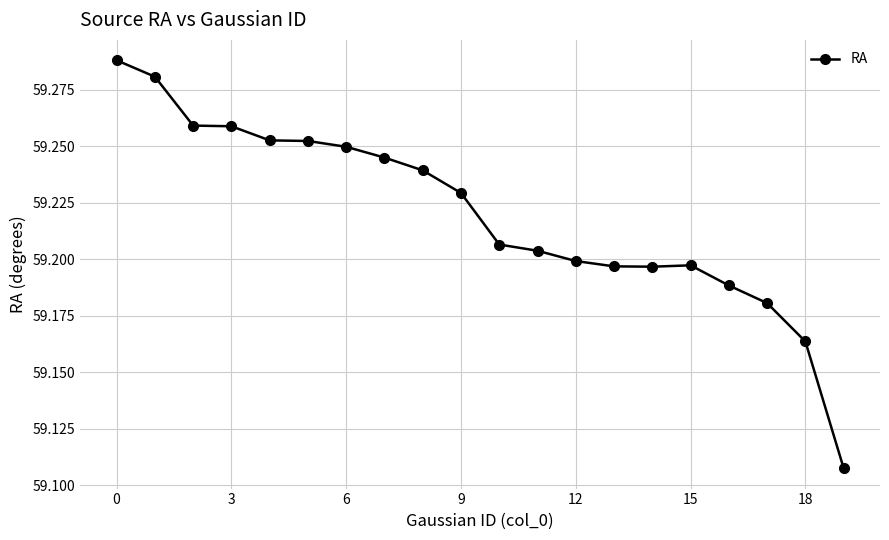

How many values are between 59 and 60?

20